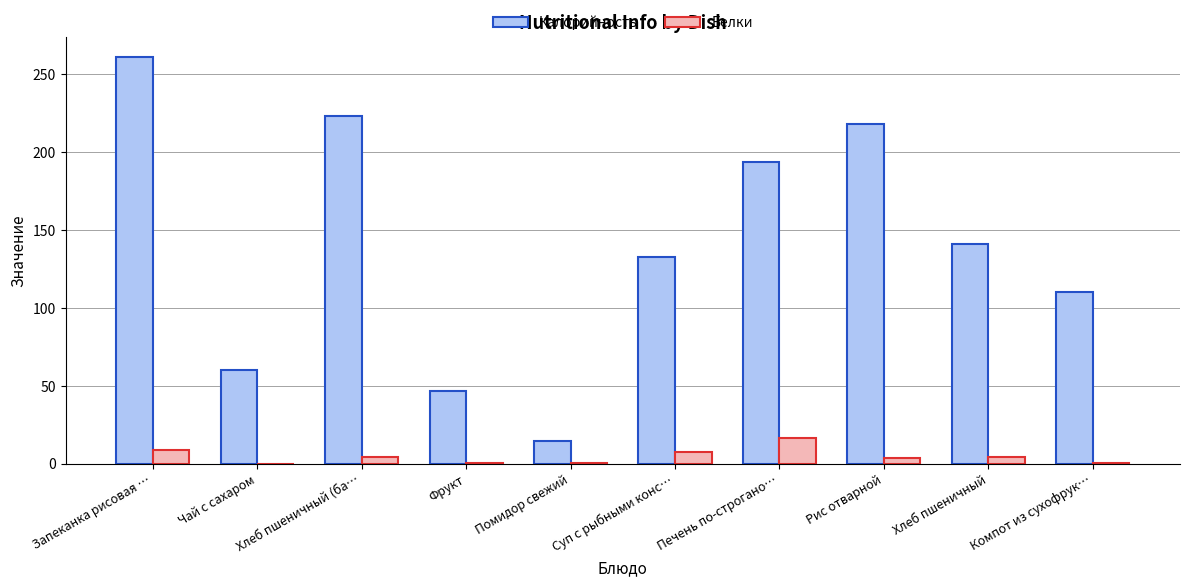

Are the bars grouped side by side (vs. stacked)?

Yes